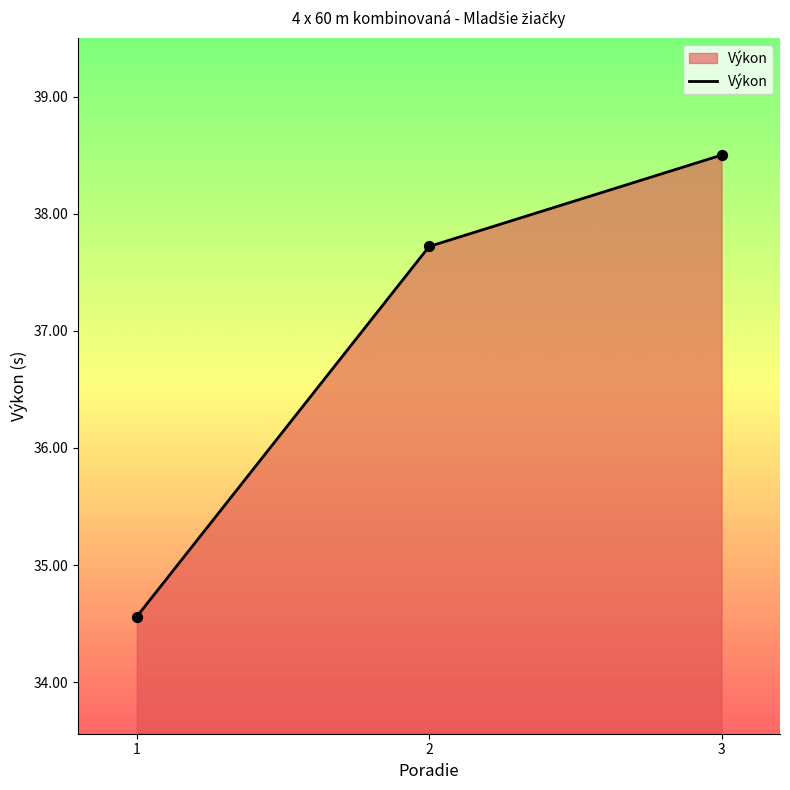

Between 1 and 3, which is larger?

3